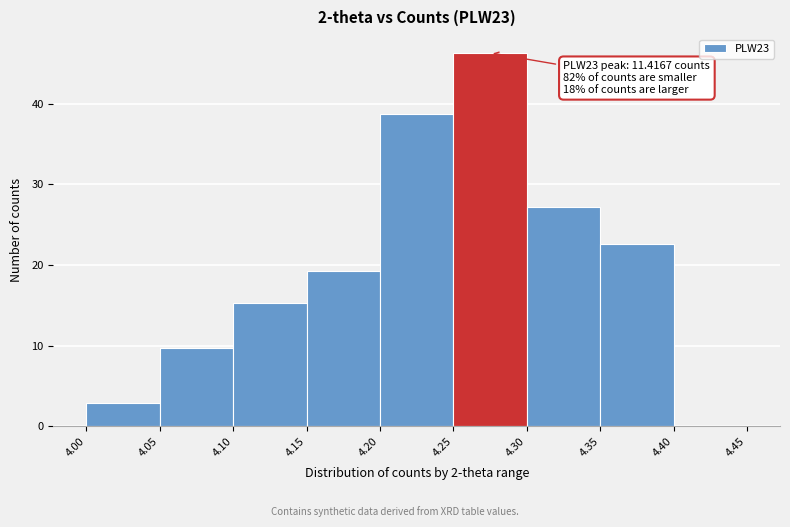

Over which range of the x-axis is the bar tallest?

4.25 to 4.30